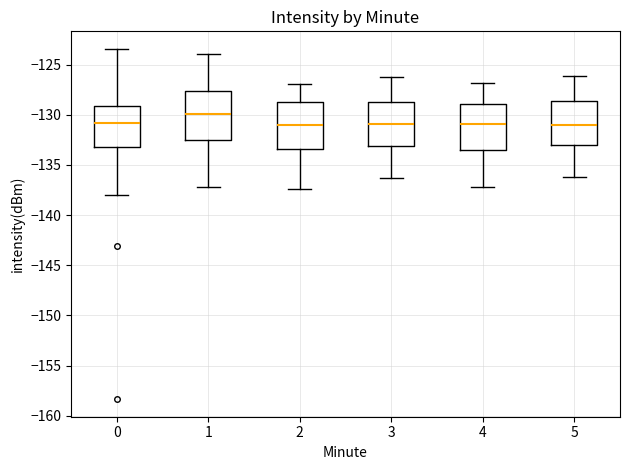

Which box's median line is the highest?

1